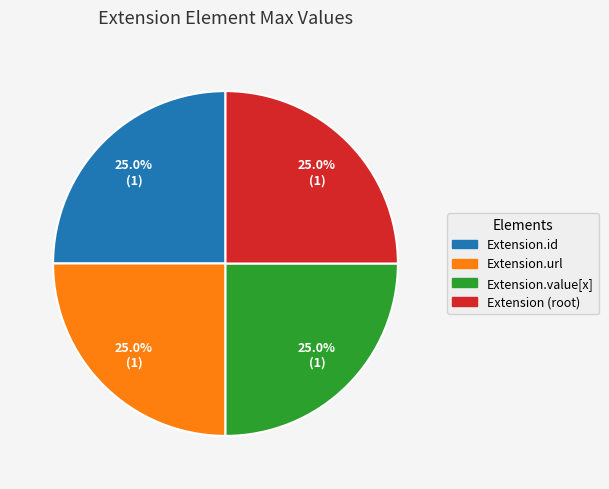

Is there any slice that represents more than half of the pie?

No